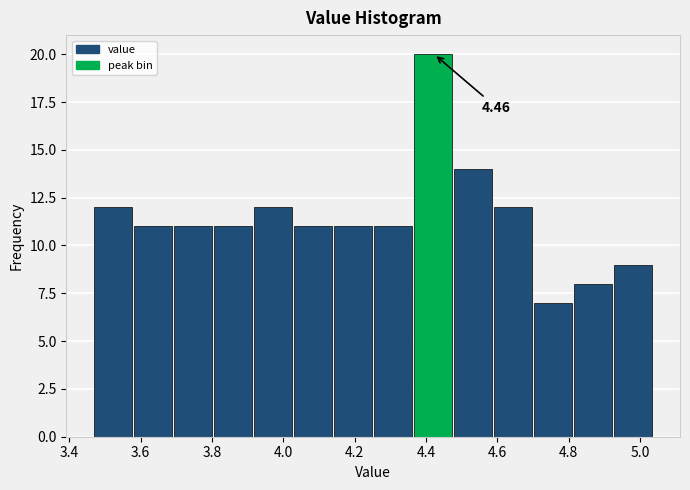

Over which range of the x-axis is the bar tallest?

4.36 to 4.48